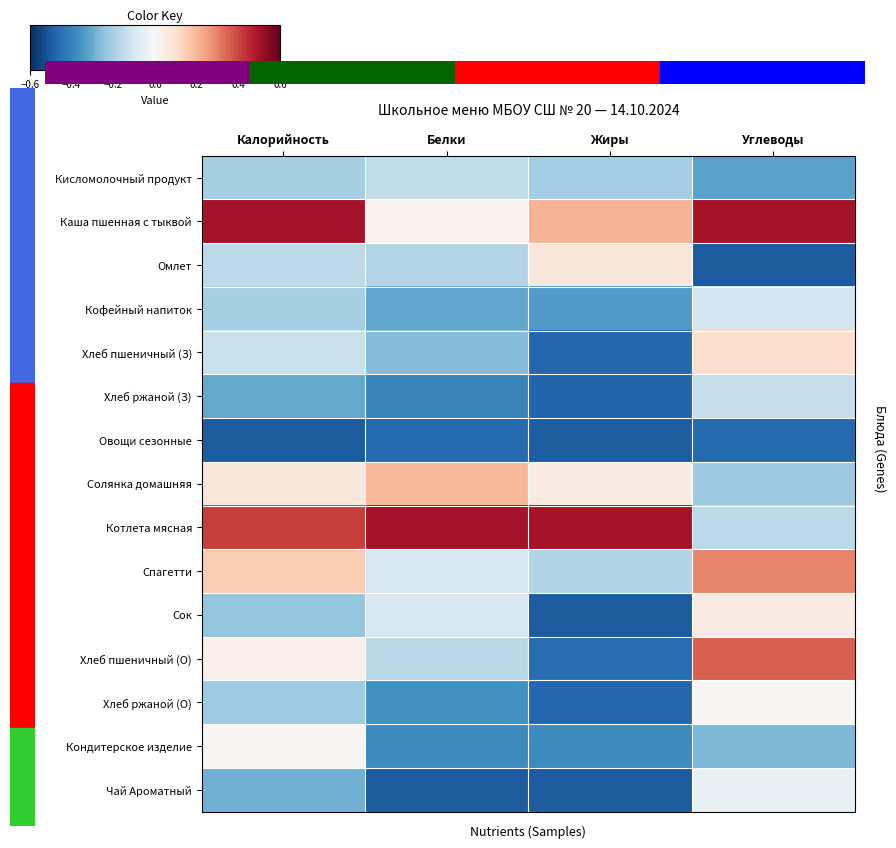

Reading right to left, transcribe all the data shown in this chart.

Кисломолочный продукт: Углеводы=-0.3	Жиры=-0.2	Белки=-0.2	Калорийность=-0.2
Каша пшенная с тыквой: Углеводы=0.5	Жиры=0.2	Белки=0.0	Калорийность=0.5
Омлет: Углеводы=-0.5	Жиры=0.1	Белки=-0.2	Калорийность=-0.2
Кофейный напиток: Углеводы=-0.1	Жиры=-0.3	Белки=-0.3	Калорийность=-0.2
Хлеб пшеничный (З): Углеводы=0.1	Жиры=-0.5	Белки=-0.3	Калорийность=-0.1
Хлеб ржаной (З): Углеводы=-0.1	Жиры=-0.5	Белки=-0.4	Калорийность=-0.3
Овощи сезонные: Углеводы=-0.5	Жиры=-0.5	Белки=-0.5	Калорийность=-0.5
Солянка домашняя: Углеводы=-0.2	Жиры=0.1	Белки=0.2	Калорийность=0.1
Котлета мясная: Углеводы=-0.2	Жиры=0.5	Белки=0.5	Калорийность=0.4
Спагетти: Углеводы=0.3	Жиры=-0.2	Белки=-0.1	Калорийность=0.2
Сок: Углеводы=0.1	Жиры=-0.5	Белки=-0.1	Калорийность=-0.2
Хлеб пшеничный (О): Углеводы=0.4	Жиры=-0.5	Белки=-0.2	Калорийность=0.0
Хлеб ржаной (О): Углеводы=0.0	Жиры=-0.5	Белки=-0.4	Калорийность=-0.2
Кондитерское изделие: Углеводы=-0.3	Жиры=-0.4	Белки=-0.4	Калорийность=0.0
Чай Ароматный: Углеводы=-0.0	Жиры=-0.5	Белки=-0.5	Калорийность=-0.3